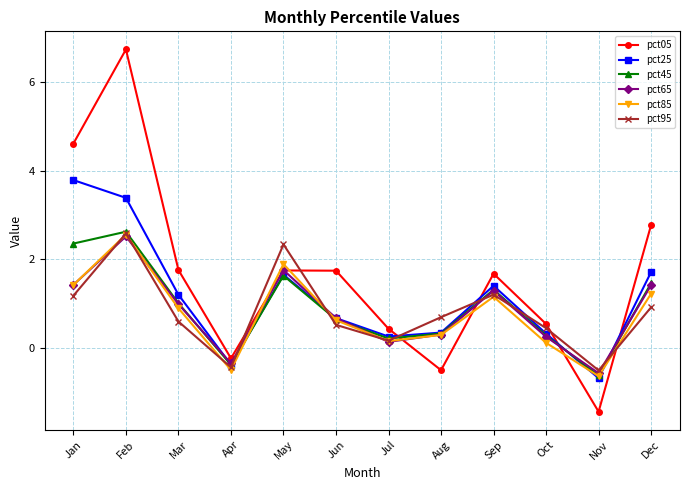

Where is pct95 nearest to the value 1?

Dec